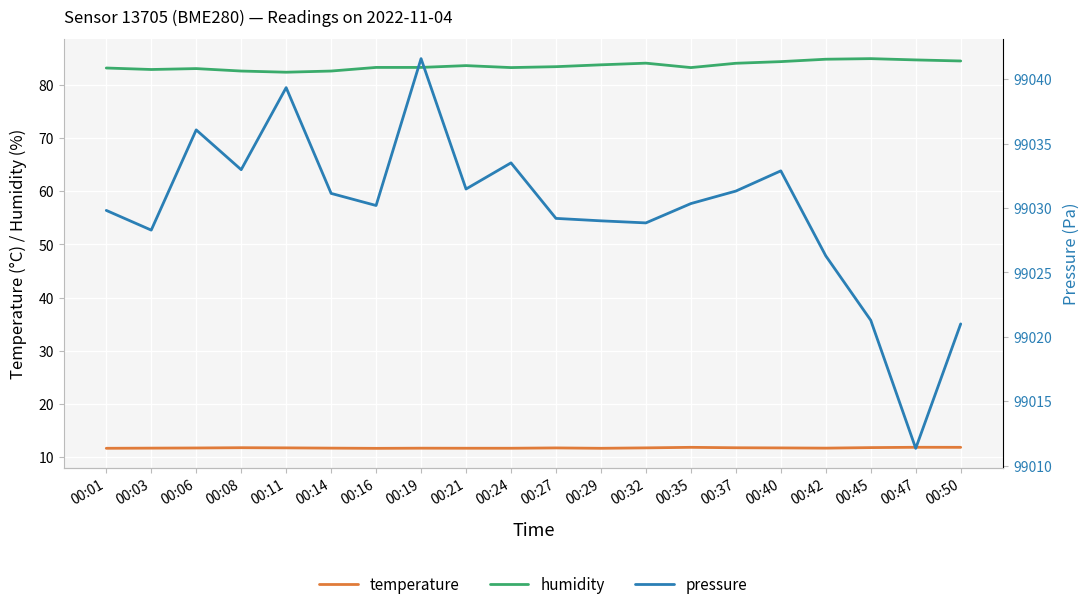

Is the value of temperature at 00:01 greater than the value of humidity at 00:21?

No